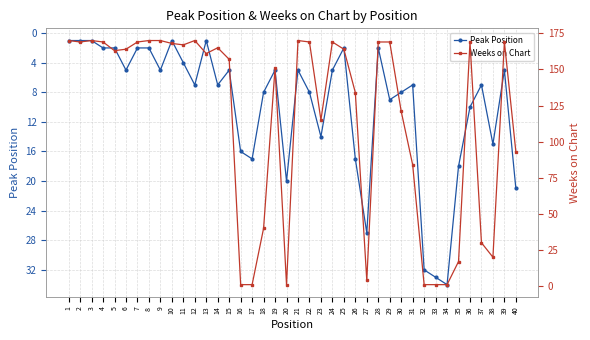

Where do Peak Position and Weeks on Chart first cross each other?

15 and 16